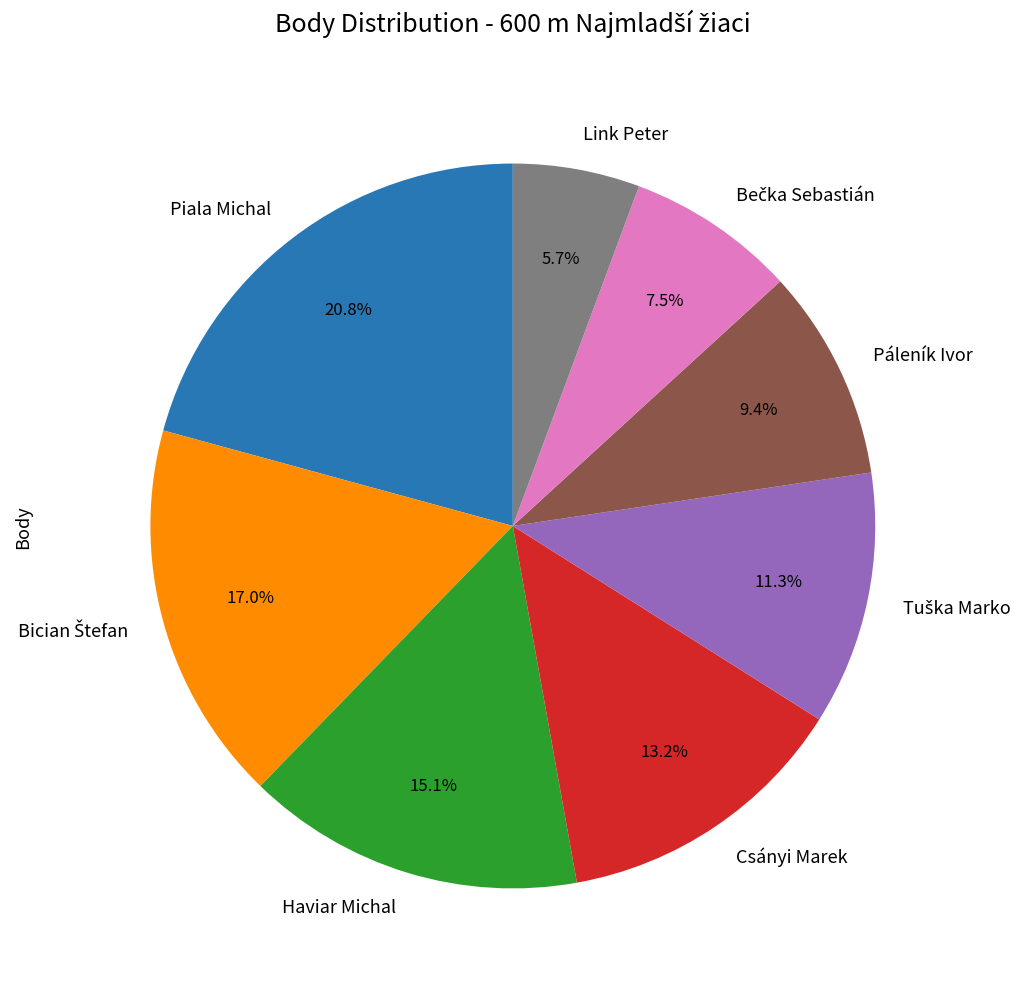

Between Piala Michal and Páleník Ivor, which is larger?

Piala Michal